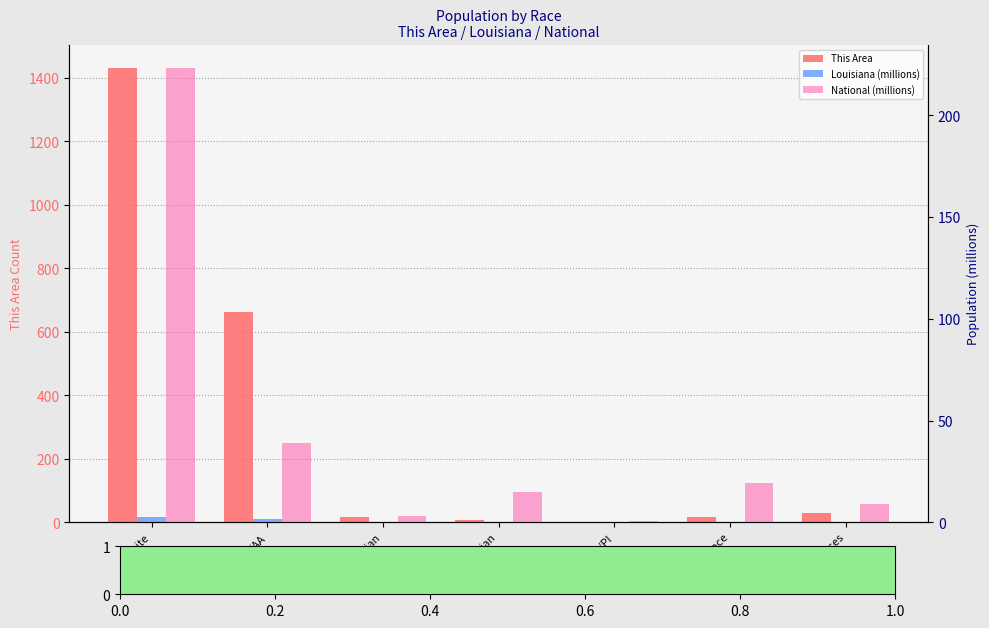

At which category is the sum across all series the highest?

White